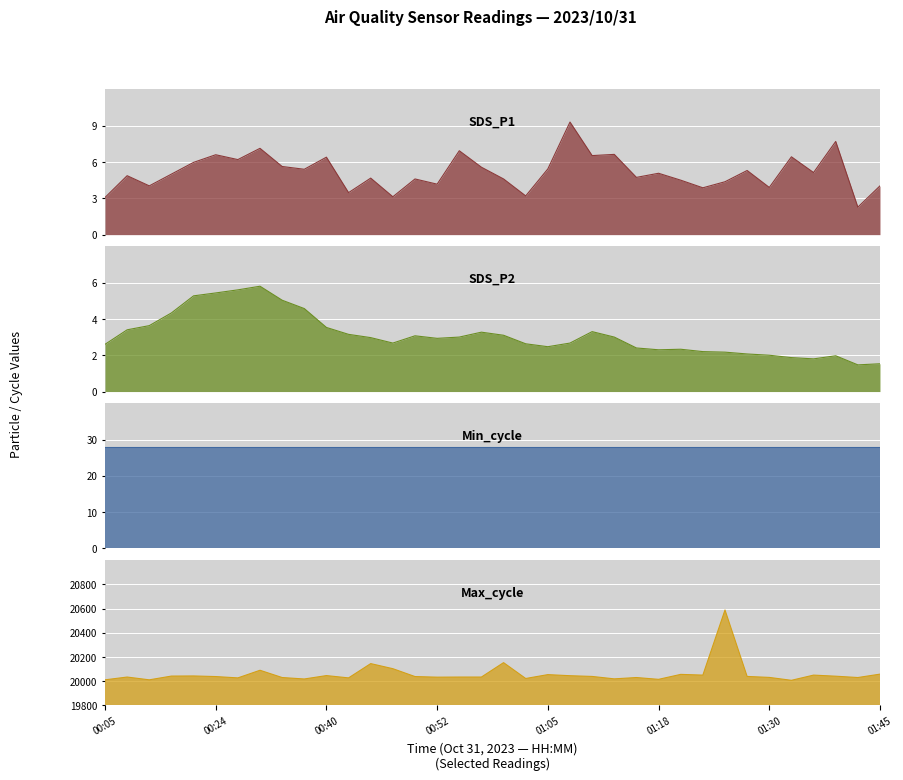

How many data points in Max_cycle are above 20038?

17